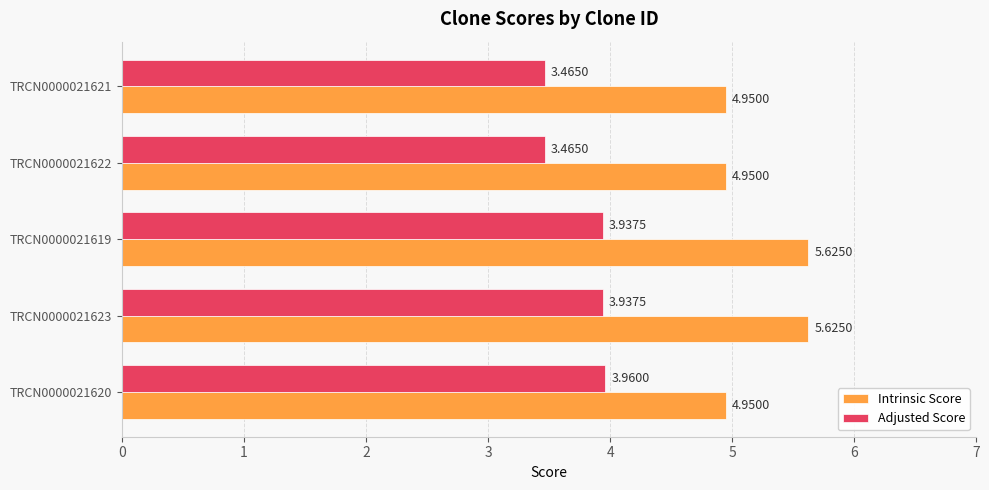

At TRCN0000021619, list the series in order from smallest to largest.

Adjusted Score, Intrinsic Score